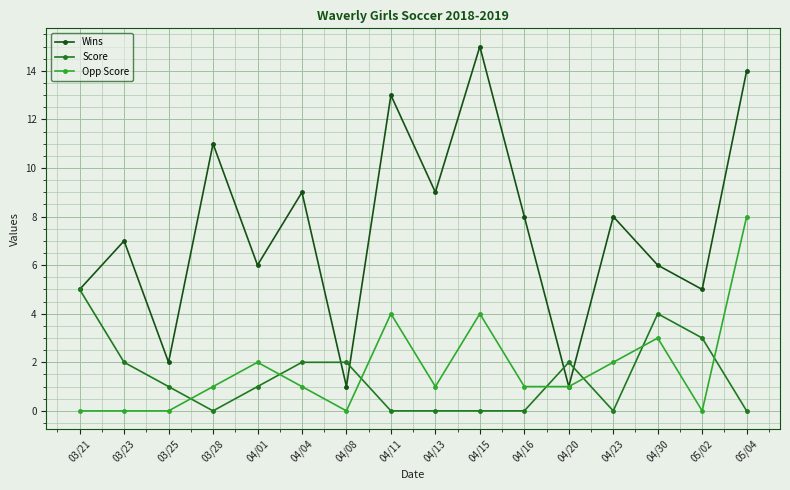

Does the chart display data point markers on the line(s)?

Yes